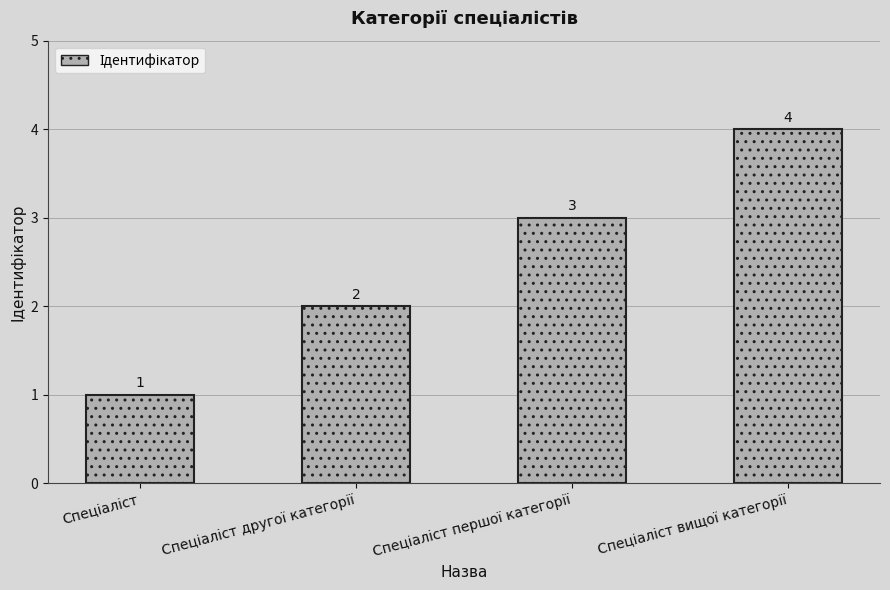

What is the sum of all values?

10